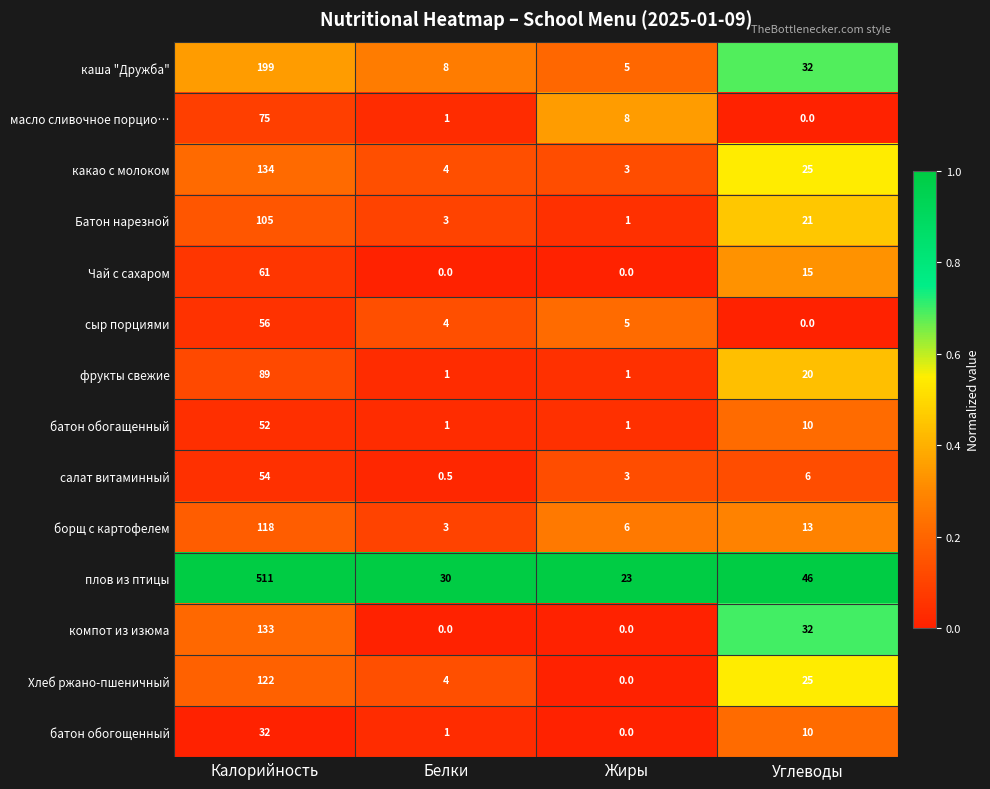

List the series in order of their peak value, highest first.

плов из птицы, каша "Дружба", какао с молоком, компот из изюма, Хлеб ржано-пшеничный, борщ с картофелем, Батон нарезной, фрукты свежие, масло сливочное порцио…, Чай с сахаром, сыр порциями, салат витаминный, батон обогащенный, батон обогощенный